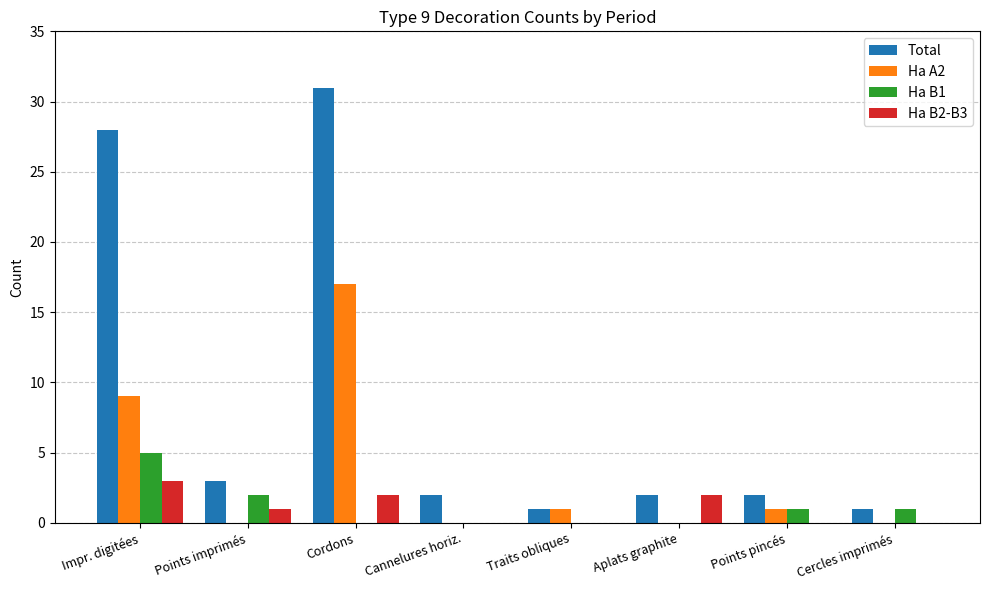

At which label is Total closest to 16?

Impr. digitées